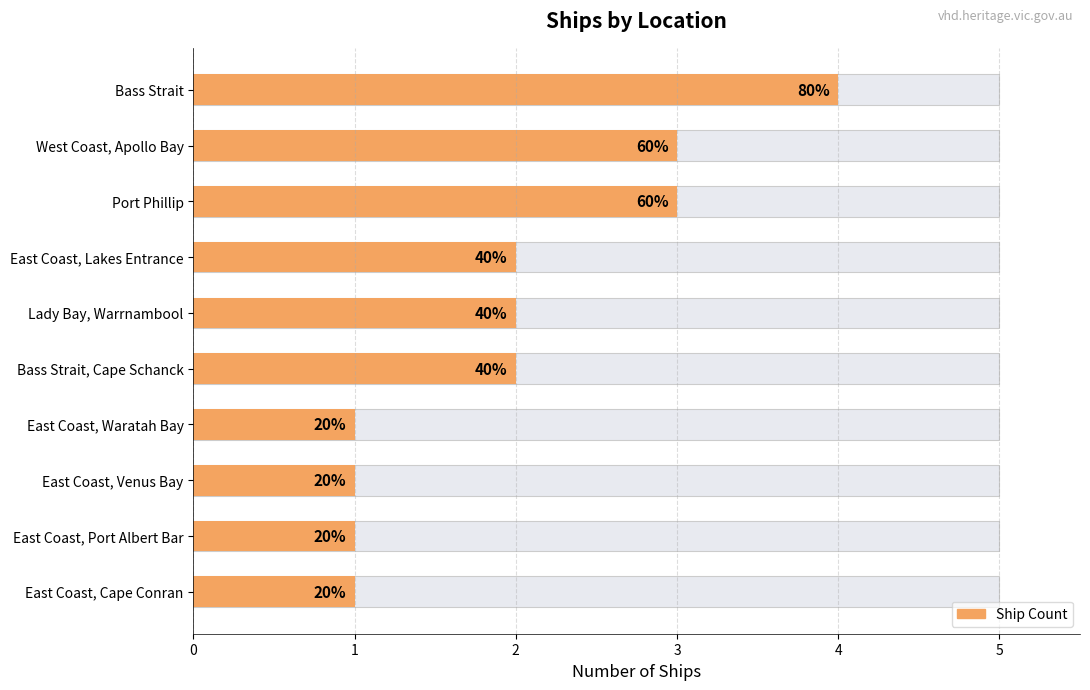

The chart shows a value of 3 at Port Phillip. True or false?

True